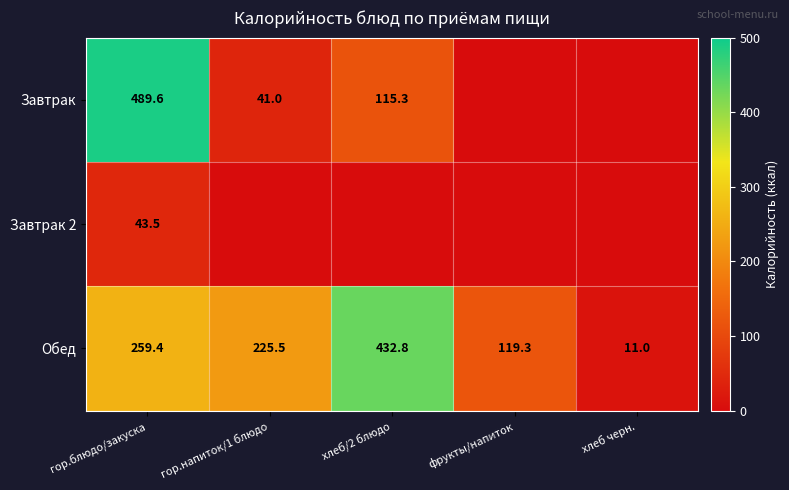

Is the value of Завтрак at гор.напиток/1 блюдо greater than the value of Обед at хлеб/2 блюдо?

No